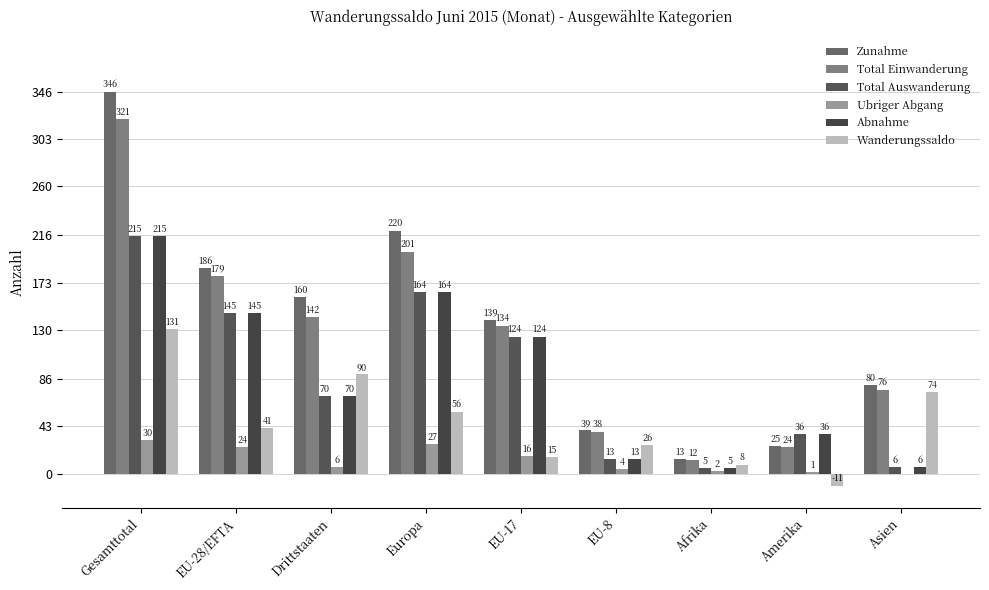

What is the sum of the Total Auswanderung values at EU-17 and Amerika?

160